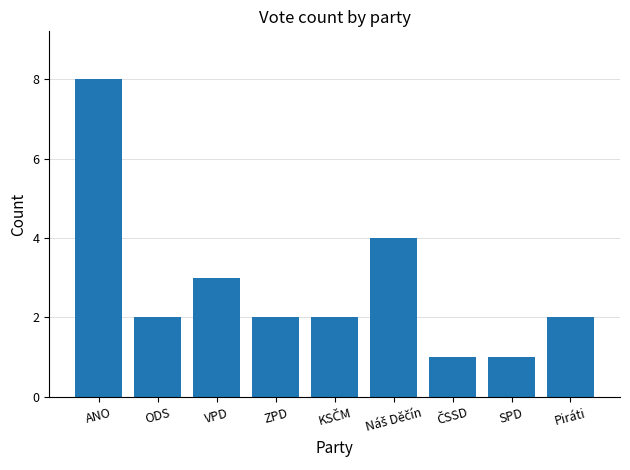

What is the value of the 4th bar from the left?

2